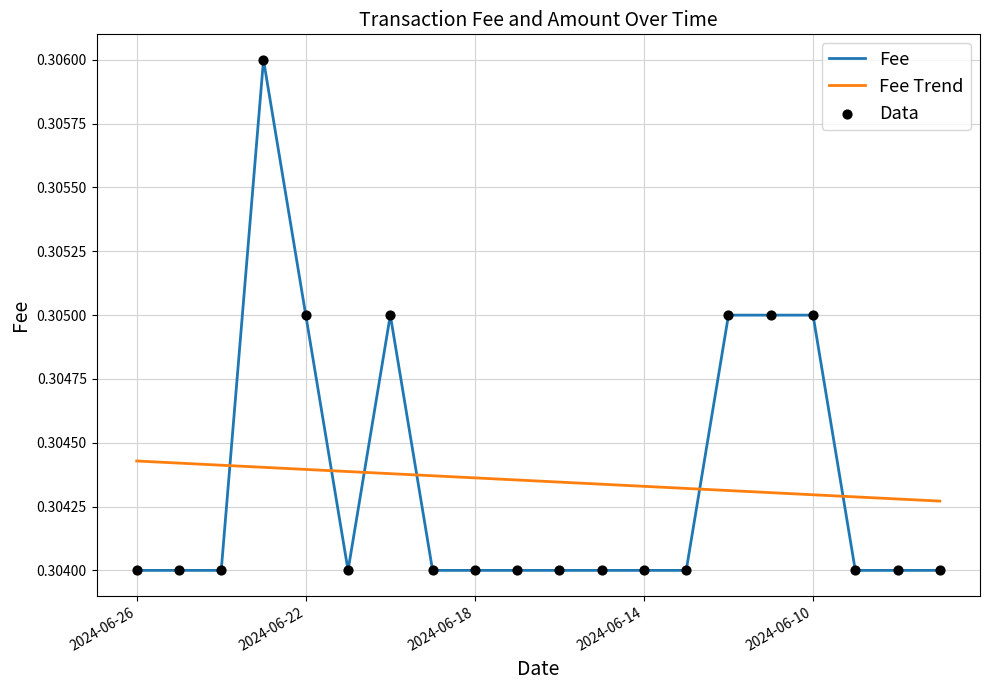

Which series has the largest range (max minus min)?

Fee